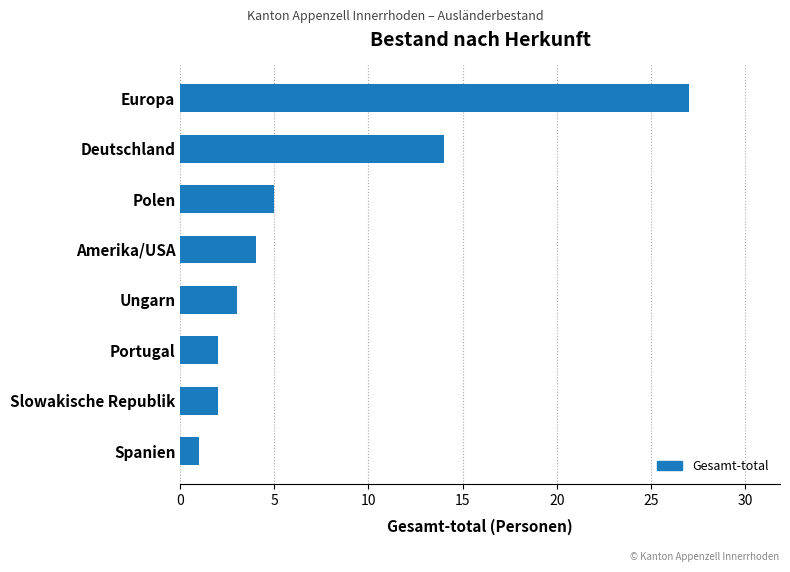

Which has a higher value, Deutschland or Amerika/USA?

Deutschland